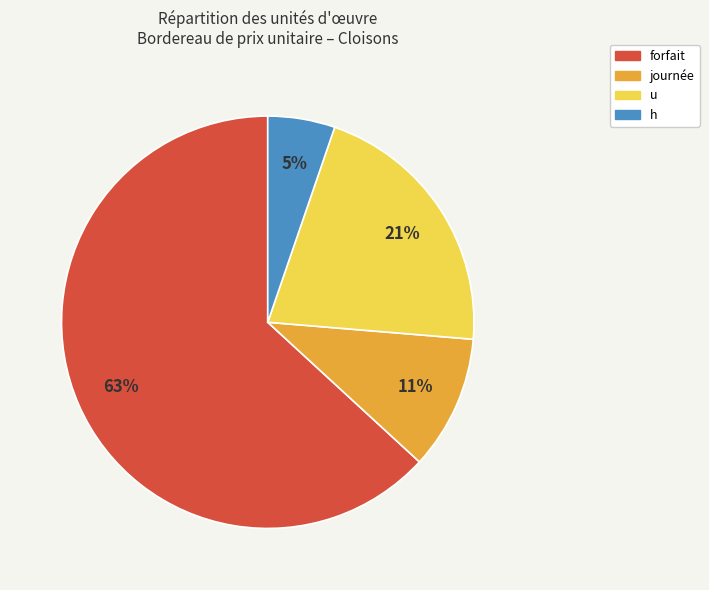

Approximately how many times larger is the value at h compared to journée?

0.5